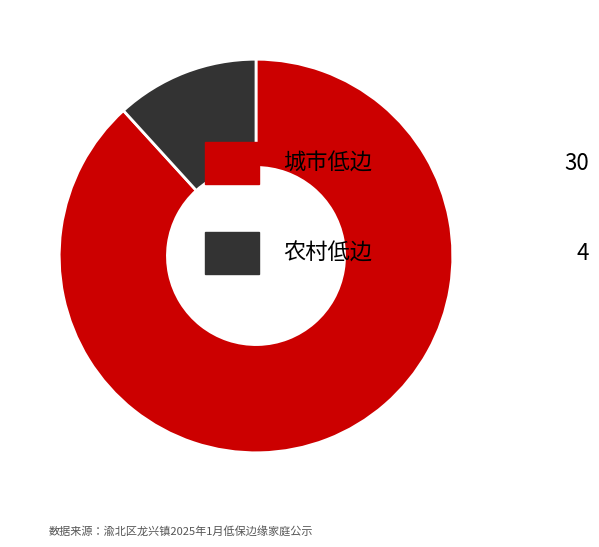

Is there any slice that represents more than half of the pie?

Yes